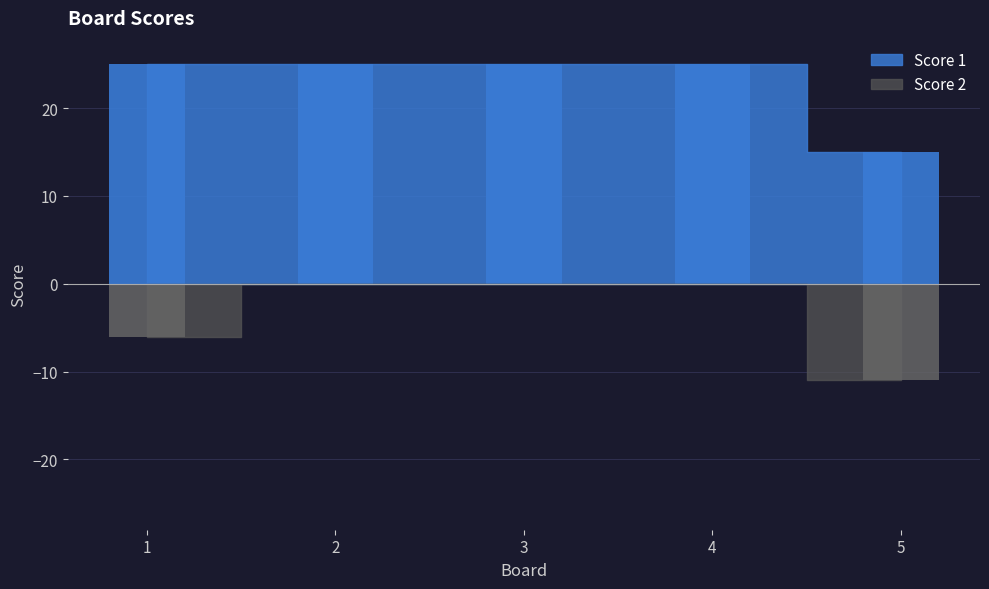

Reading left to right, list all the values displayed in this chart.

Score 1: 25	25	25	25	15
Score 2: -6	0	0	0	-11